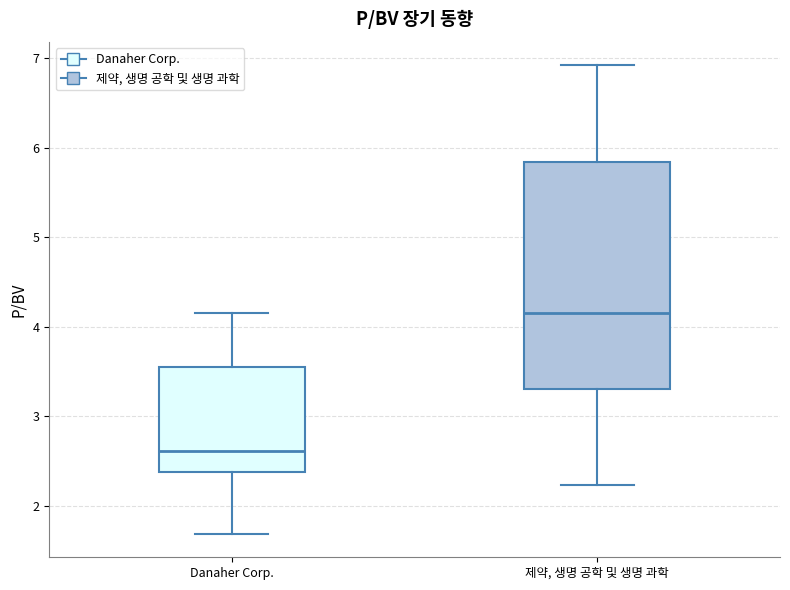

Which box is the tallest, from its lower edge to its upper edge?

제약, 생명 공학 및 생명 과학